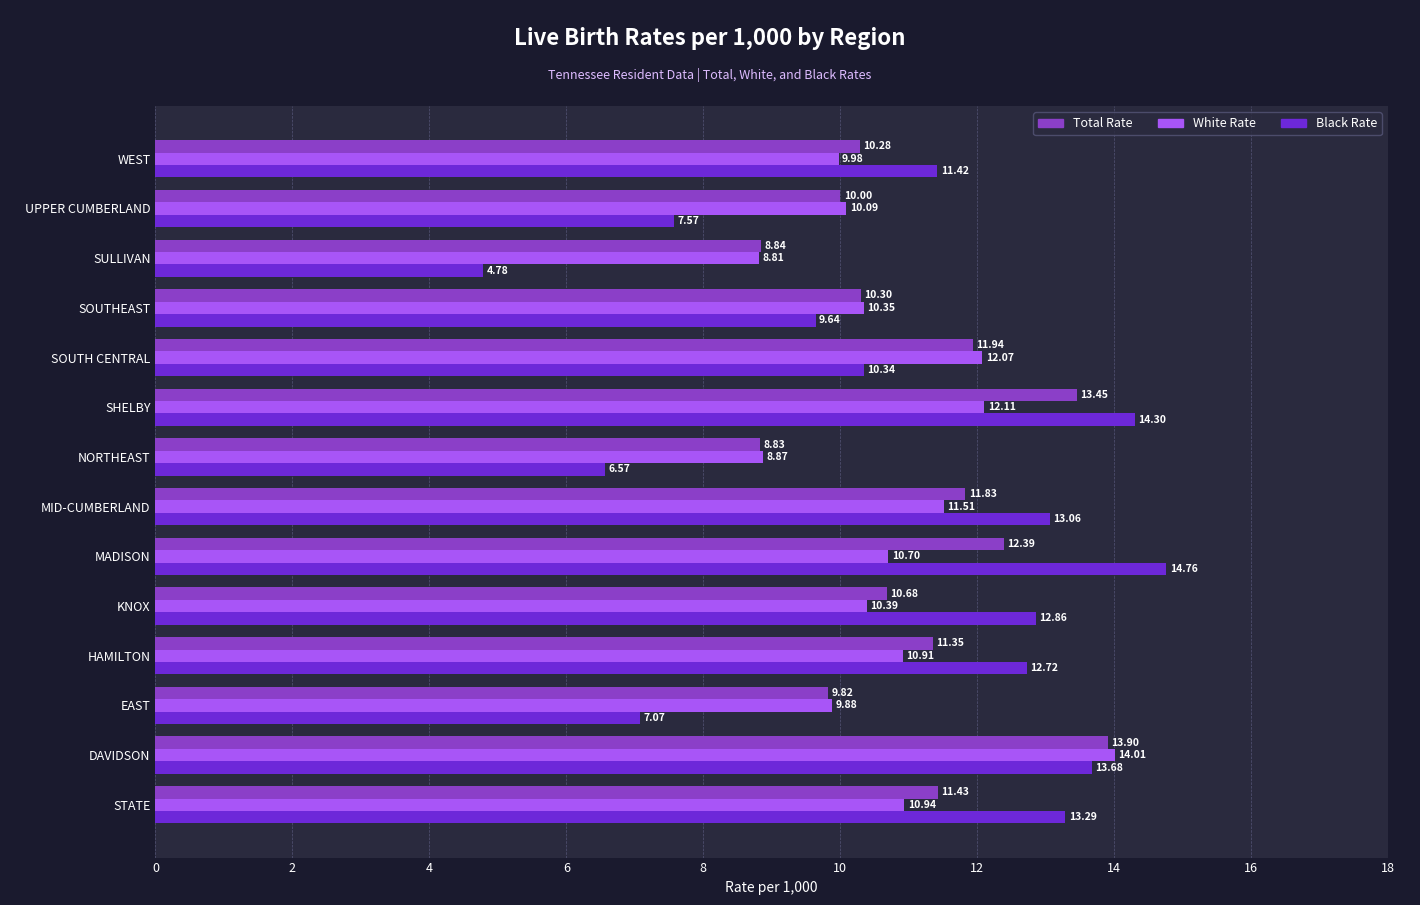

At which category is the sum across all series the highest?

DAVIDSON